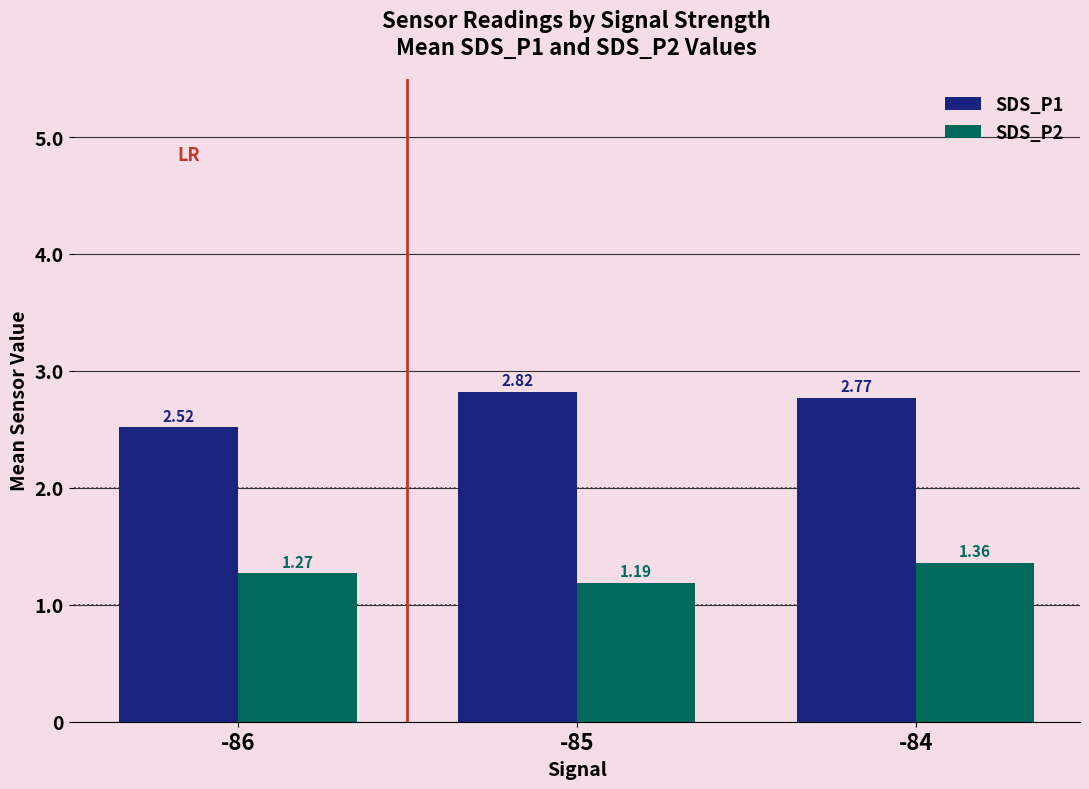

Which series changed the most between -85 and -84?

SDS_P2